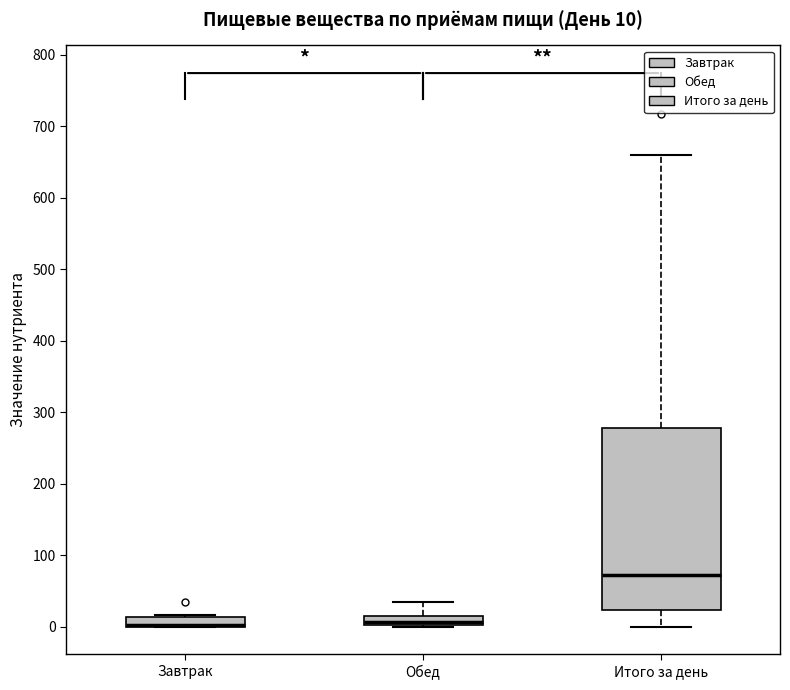

Comparing the boxes themselves (not the whiskers), which one is the tallest?

Итого за день